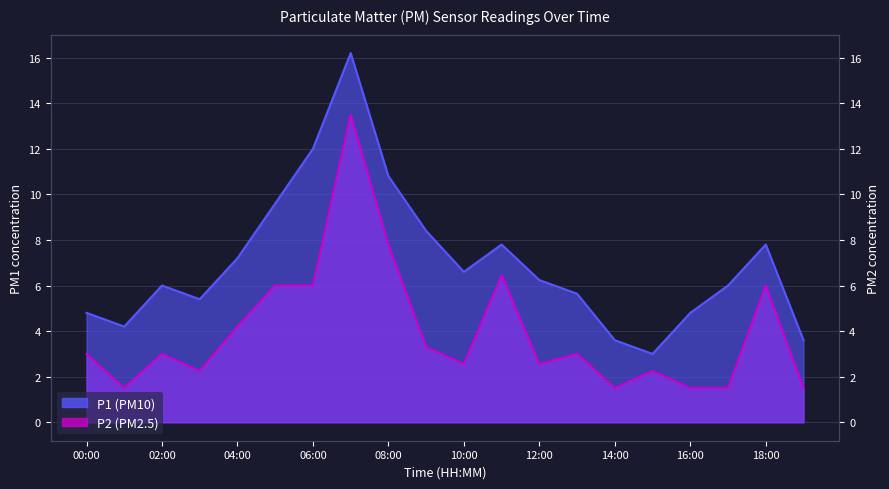

True or false: P2 and P1 intersect in this chart.

False